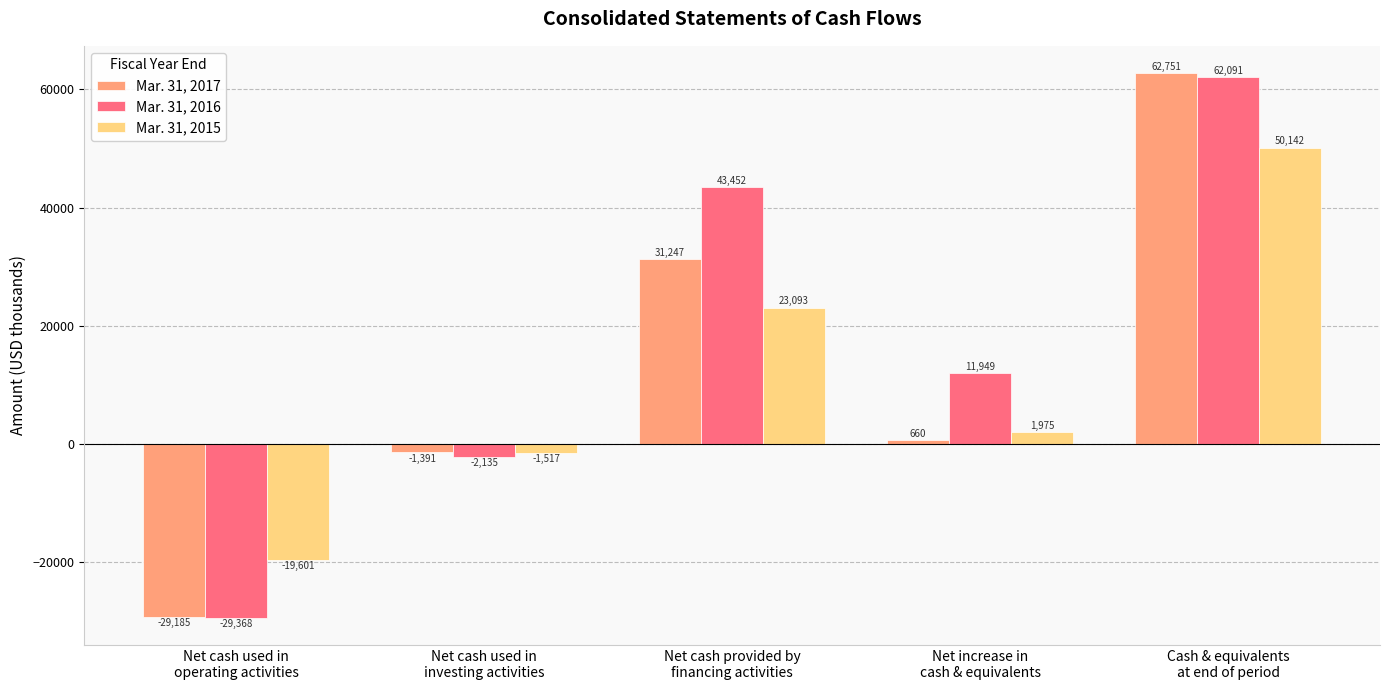

At which label is Mar. 31, 2017 closest to 16783?

Net cash provided by
financing activities